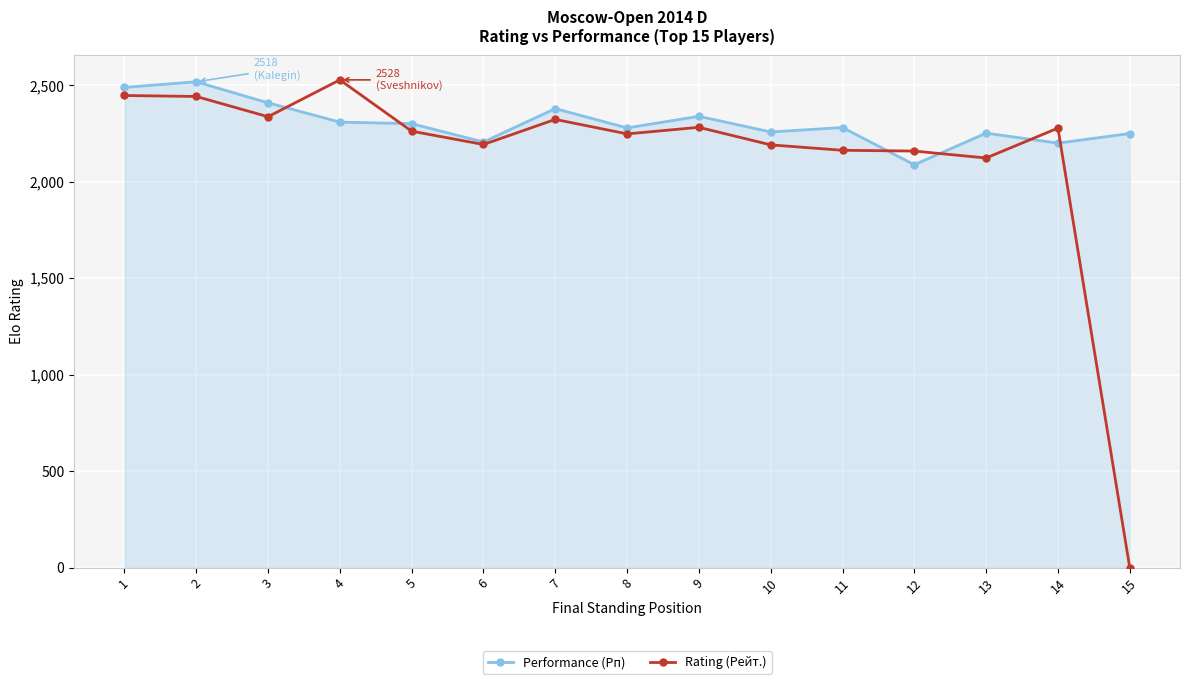

Is the value of Performance (Рп) at 4 greater than the value of Rating (Рейт.) at 1?

No